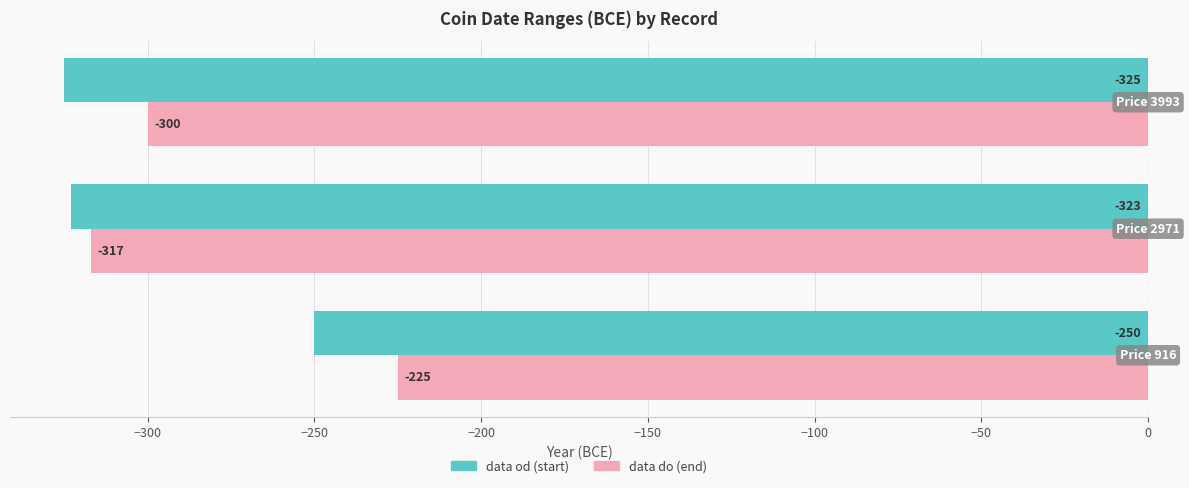

What is the minimum value shown in the chart?

-325